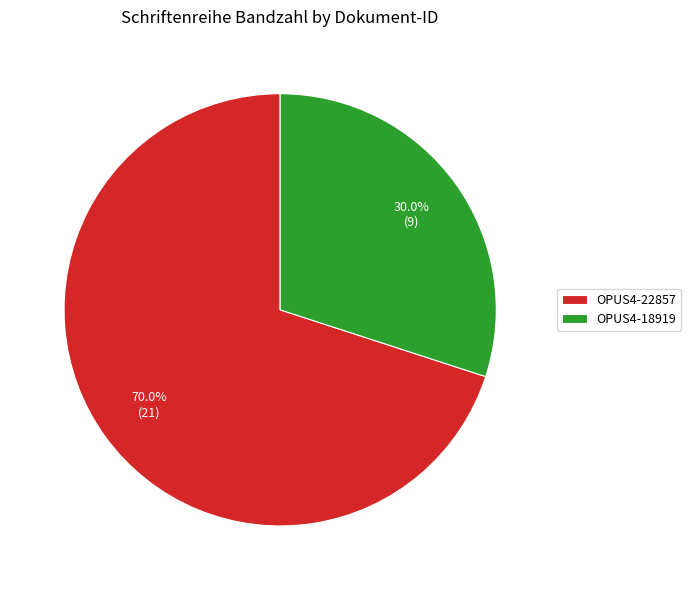

Count the number of slices in the pie.

2